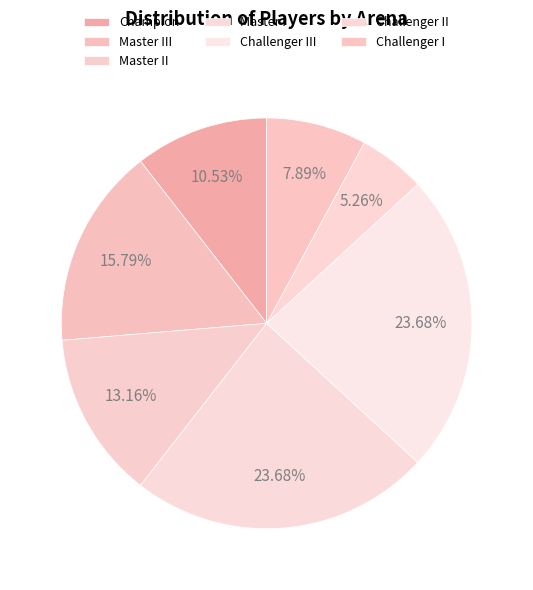

Rank the categories by value from lowest to highest.

Challenger II, Challenger I, Champion, Master II, Master III, Master I, Challenger III